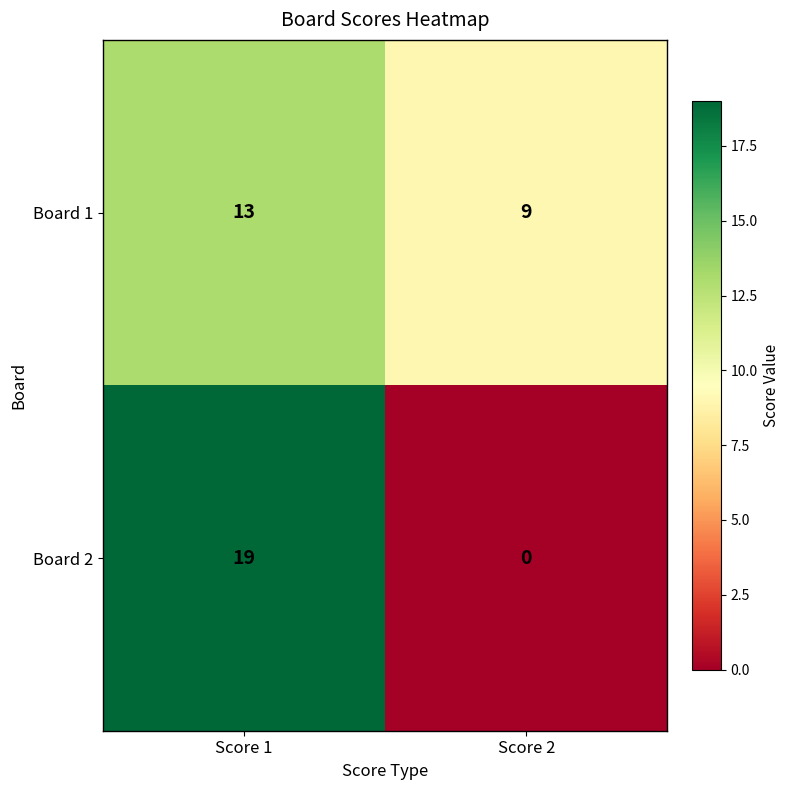

Rank the series by their average value, from highest to lowest.

Board 1, Board 2